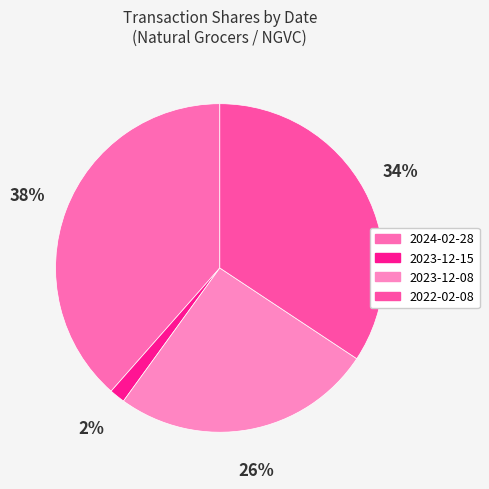

Count the number of slices in the pie.

4